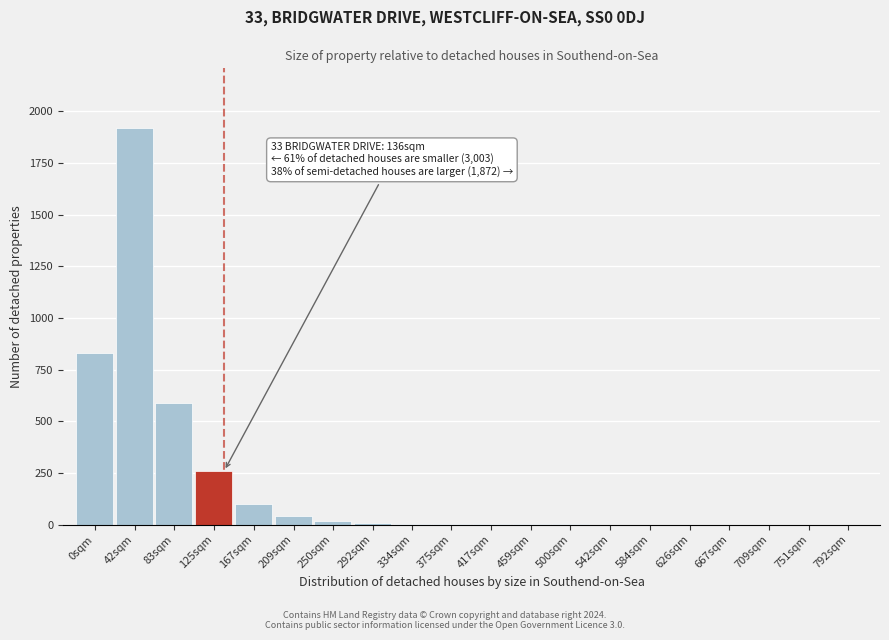

What is the sum of all values?

3775